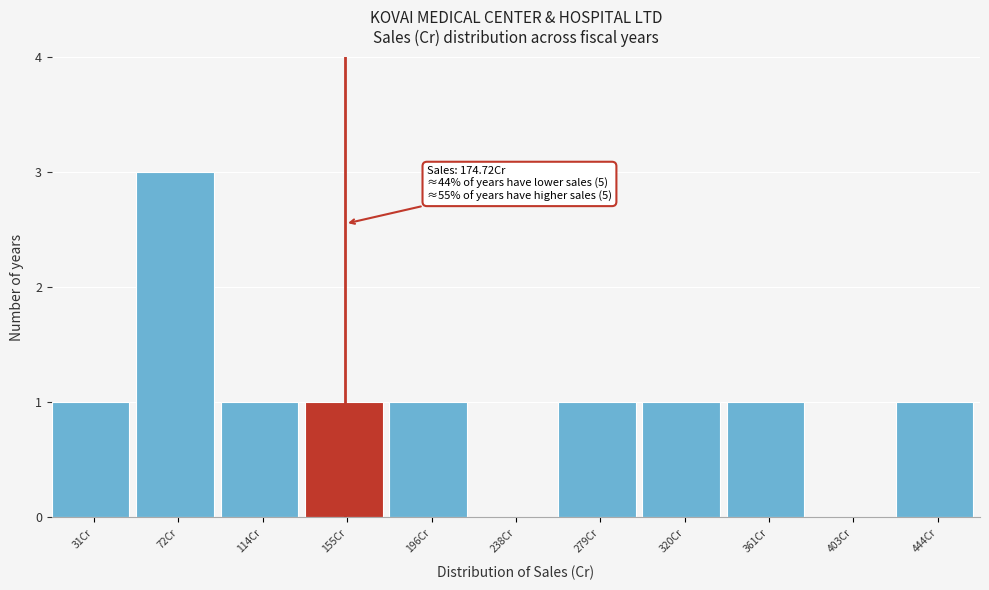

Reading left to right, extract all data points from this chart.

31Cr=1	72Cr=3	114Cr=1	155Cr=1	196Cr=1	238Cr=0	279Cr=1	320Cr=1	361Cr=1	403Cr=0	444Cr=1